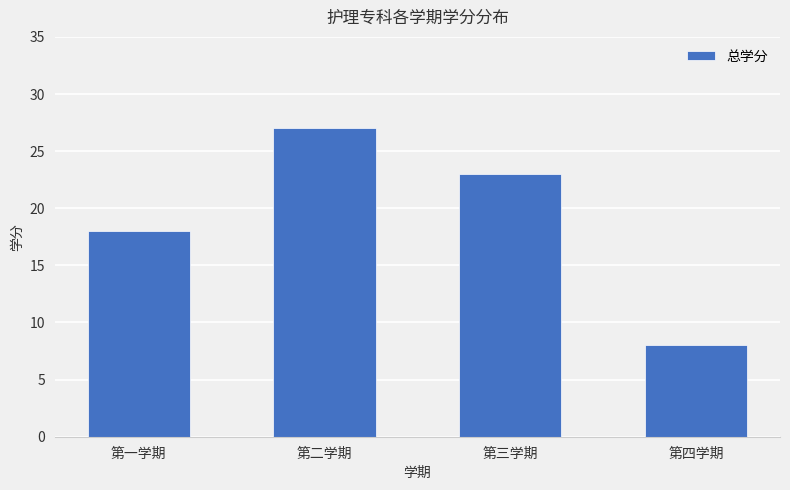

What is the ratio of the value at 第三学期 to the value at 第一学期?

1.3